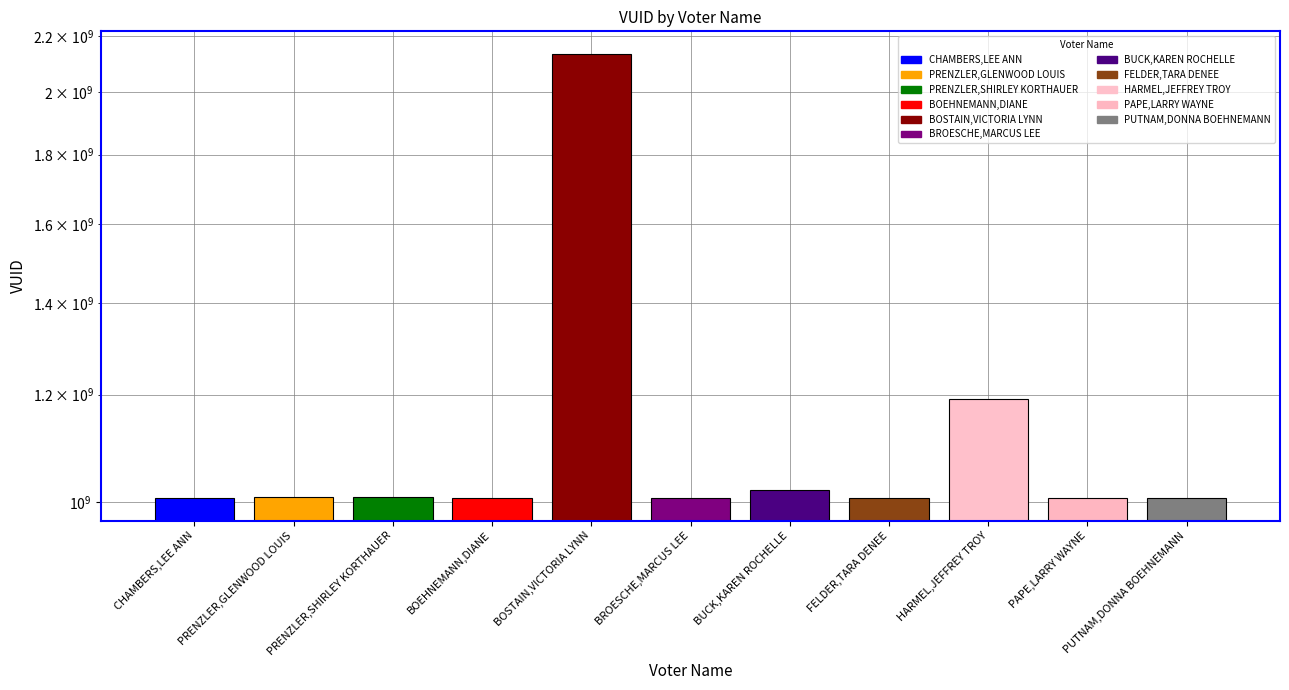

What is the approximate value at FELDER,TARA DENEE?

1006810145